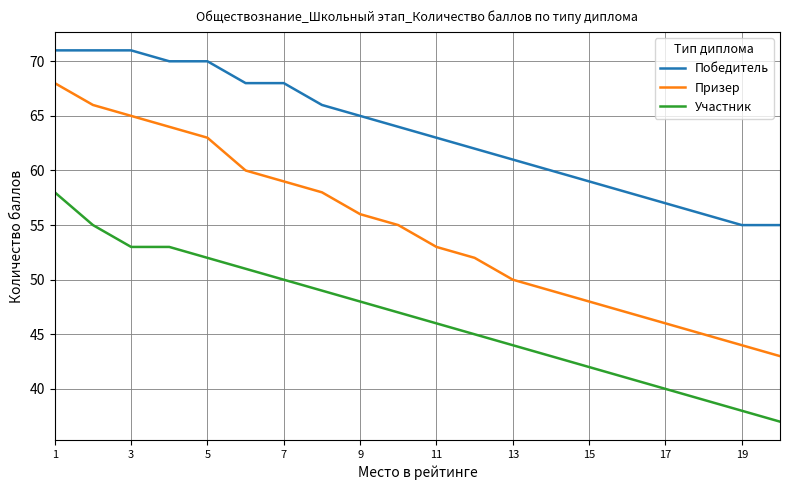

List the series in order of their peak value, lowest first.

Участник, Призер, Победитель